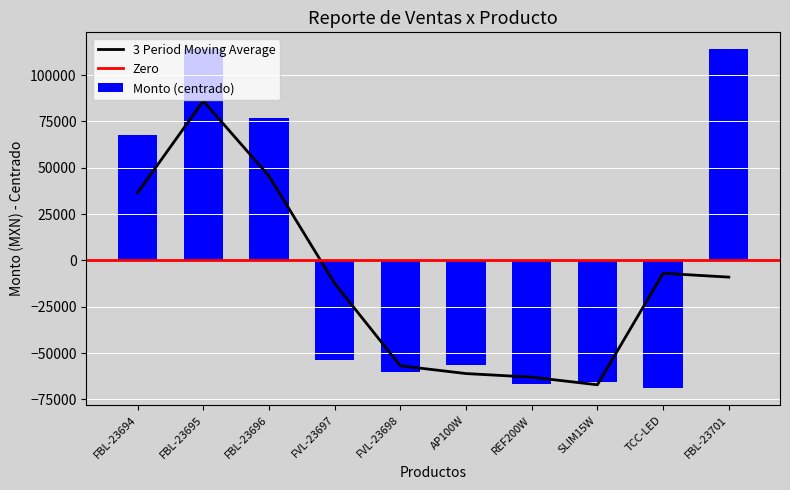

The value of Monto (centrado) at FBL-23695 is 182119. True or false?

False